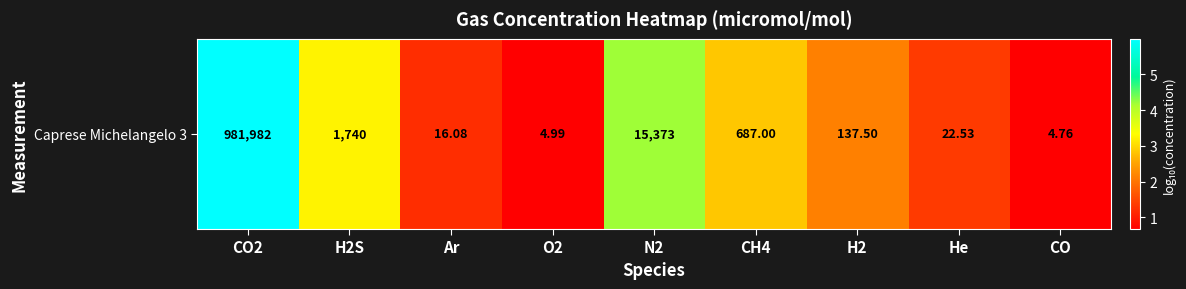

Which category has the lowest value across all series?

CO